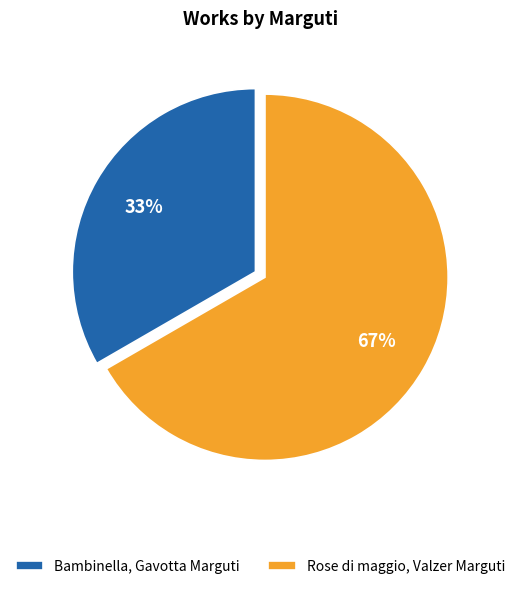

Between Bambinella, Gavotta Marguti and Rose di maggio, Valzer Marguti, which is larger?

Rose di maggio, Valzer Marguti